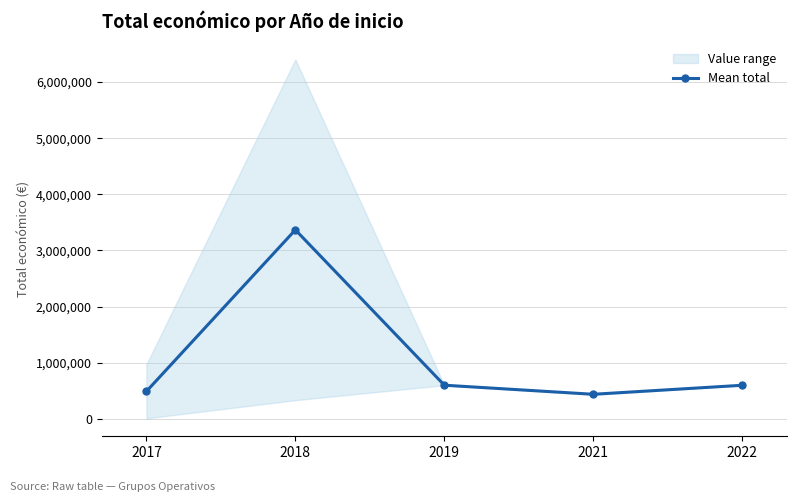

At which category does the data reach its first local valley?

2021